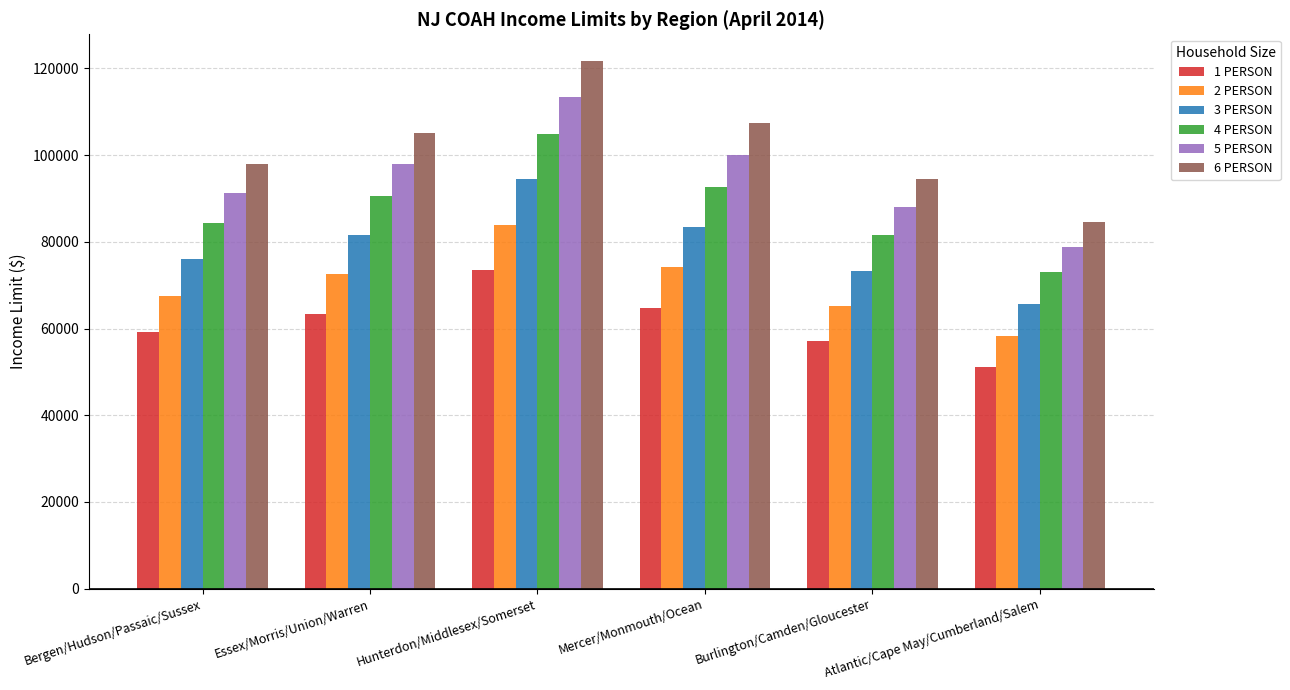

How many bars are there in total?

36